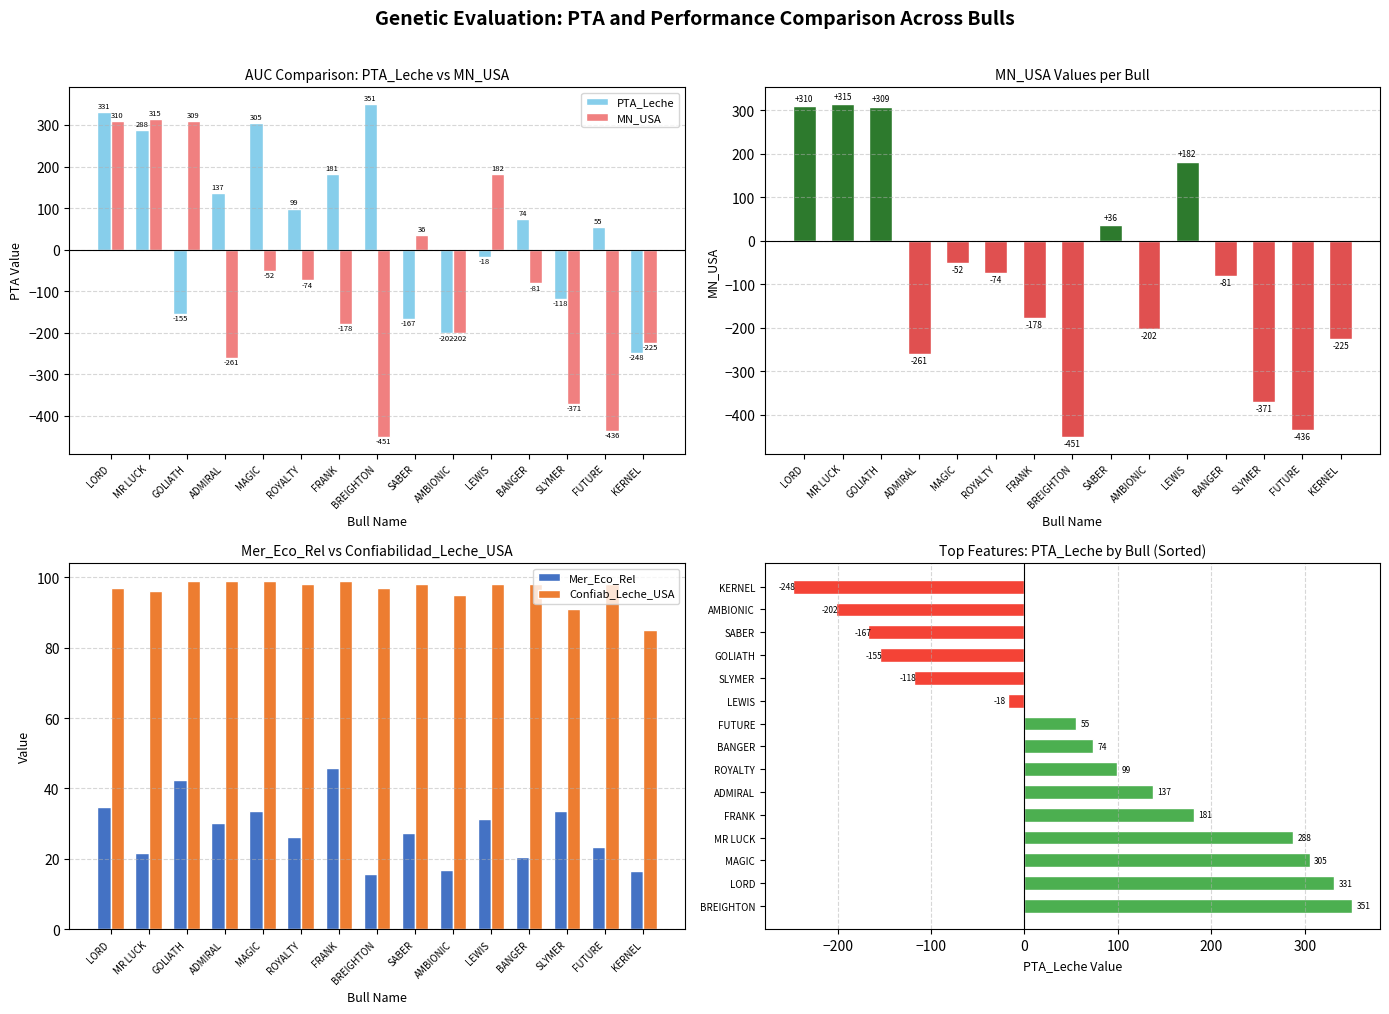

What are all the series names shown in the legend?

PTA_Leche, MN_USA, Mer_Eco_Rel, Confiab_Leche_USA